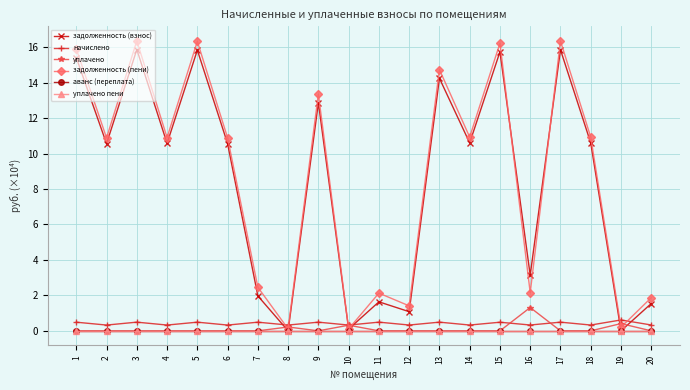

Does the chart have visible grid lines?

Yes